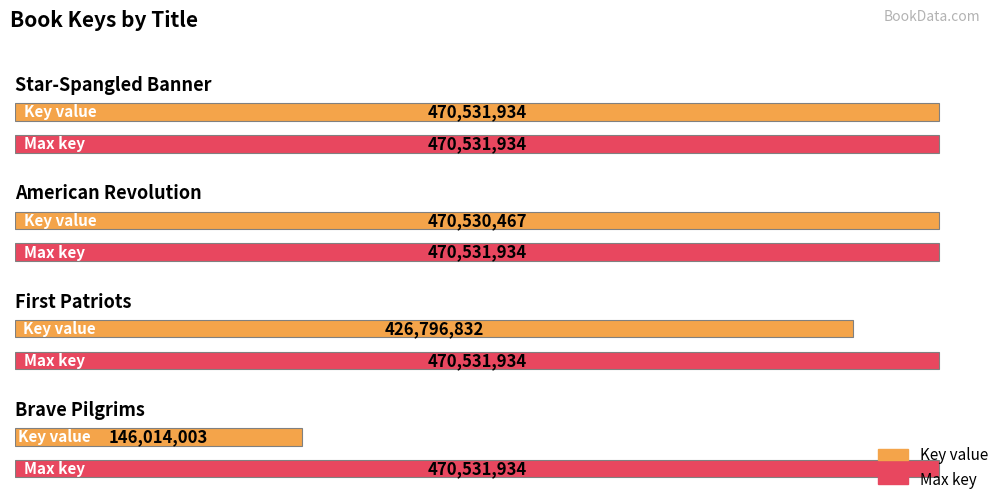

What is the change in value from Rush Revere and the American Revolution to Rush Revere and the Brave Pilgrims?

-324516464